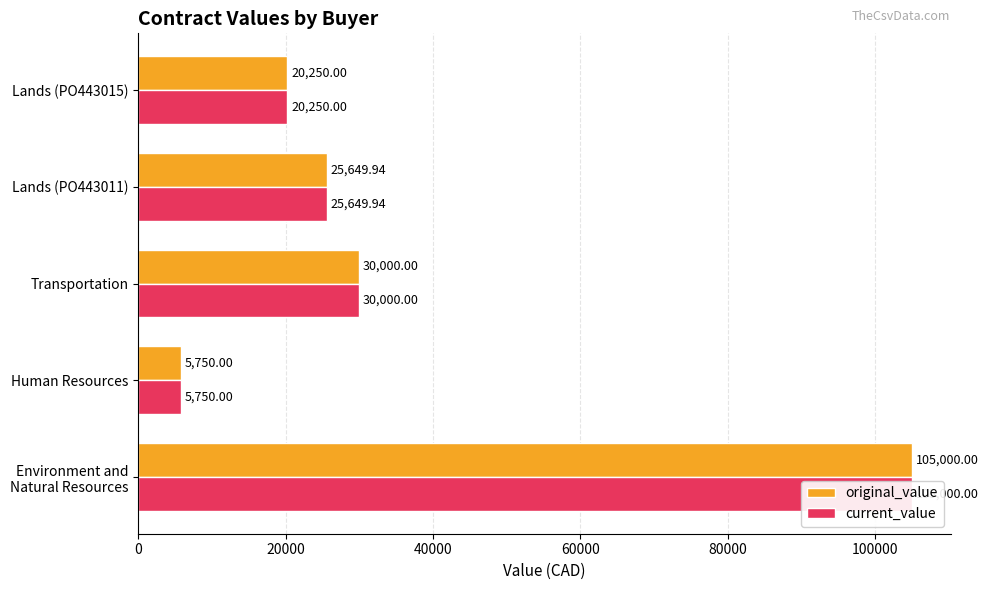

Count the number of categories in the chart.

5